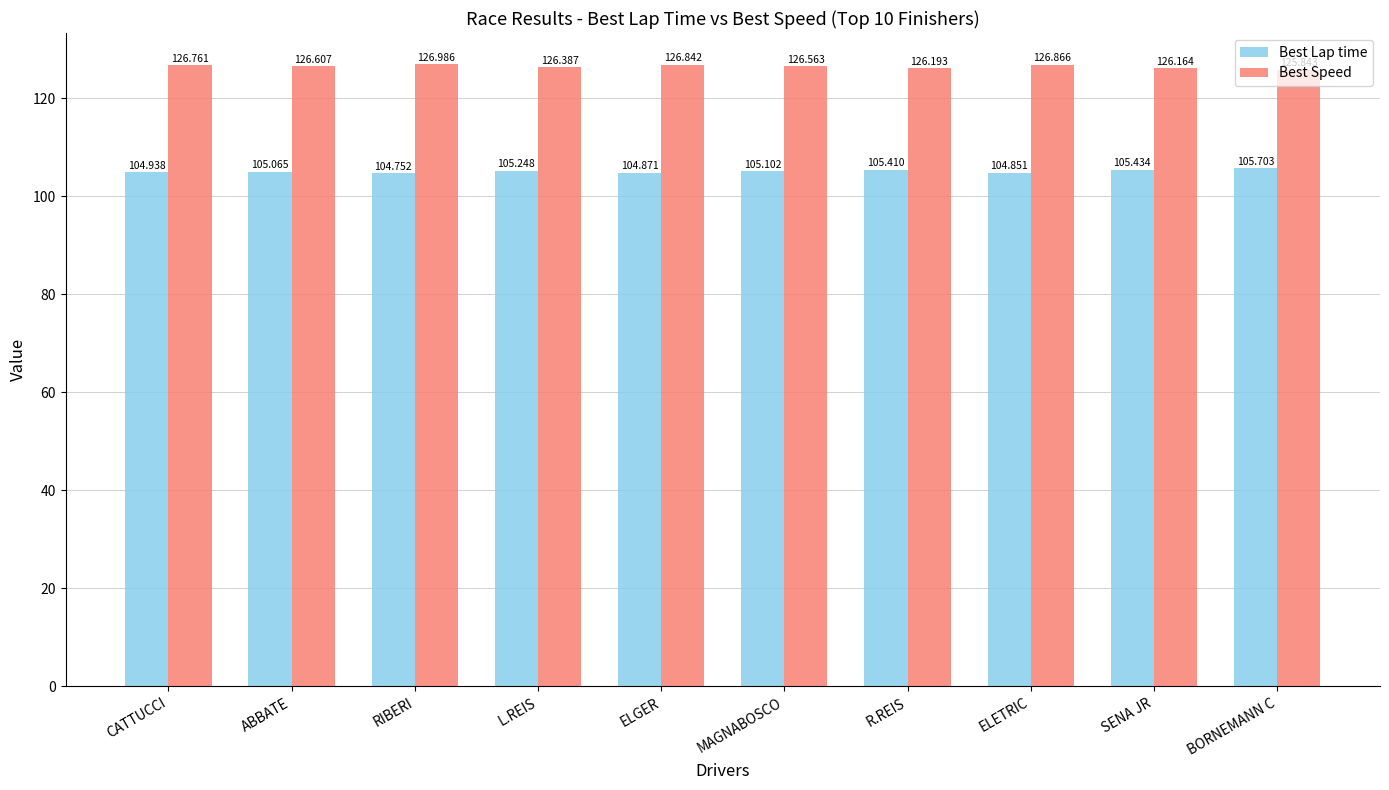

At ELETRIC, list the series in order from smallest to largest.

Best Lap time, Best Speed